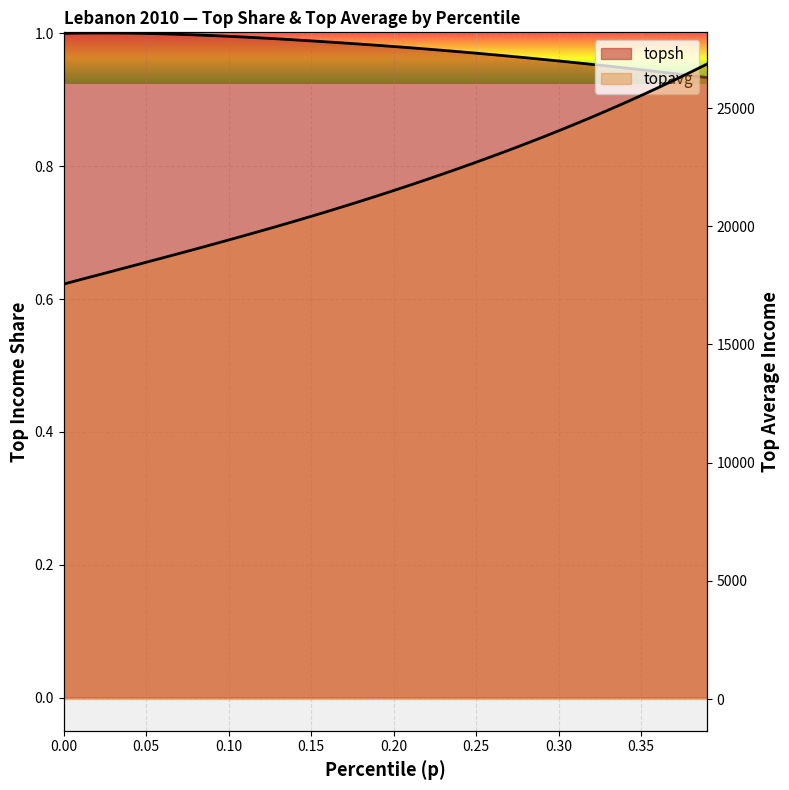

List the series in order of their overall mean, lowest first.

topsh, topavg